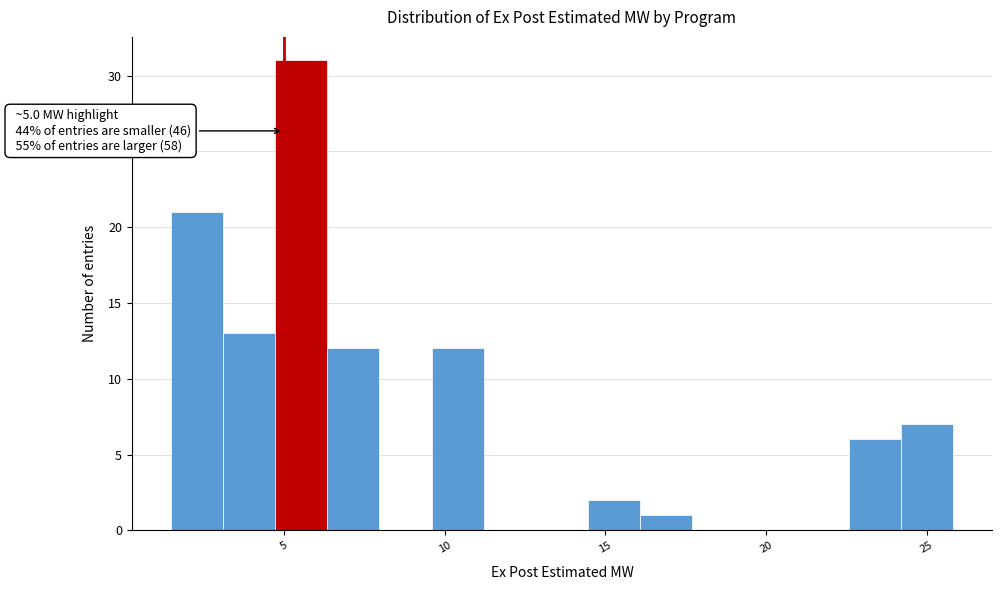

Read against the x-axis, roughly where is the centre of the tallest bar?

5.5